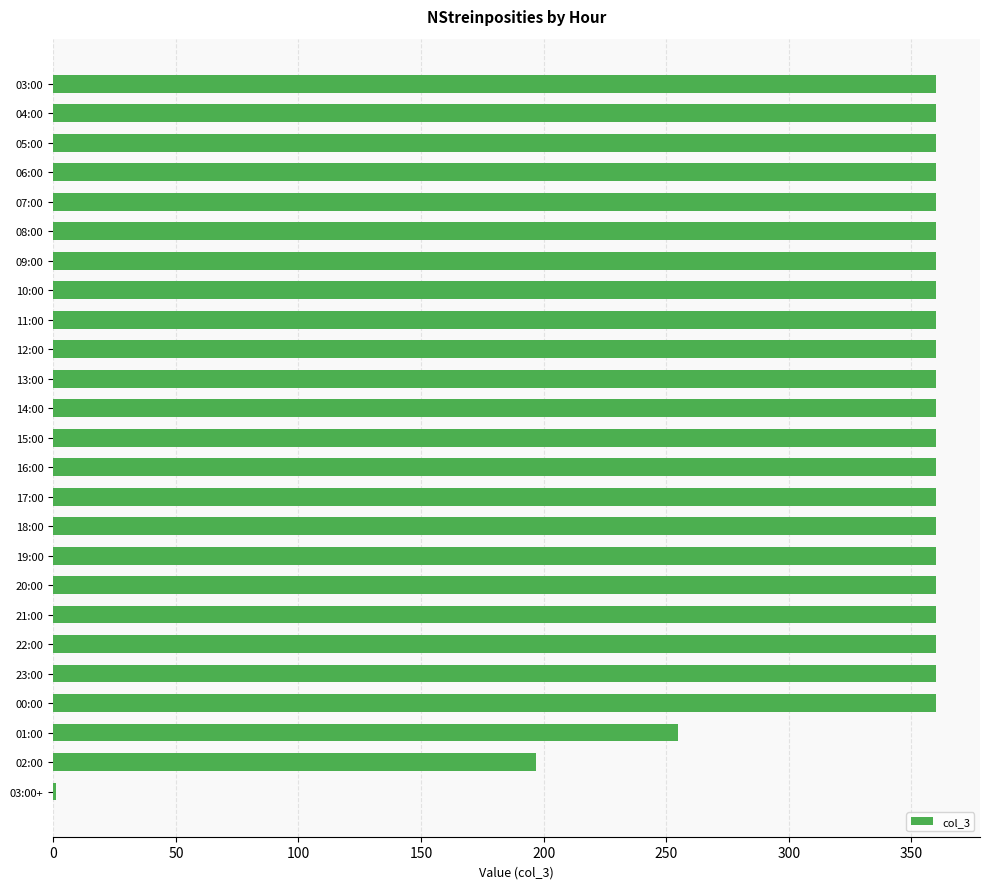

True or false: the data shows 360 at 12:00.

True